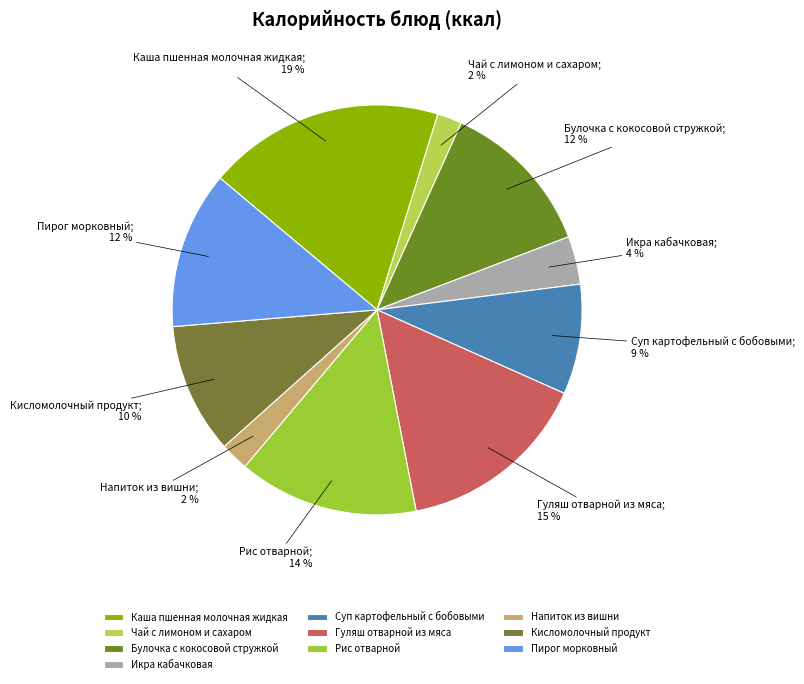

Do Булочка с кокосовой стружкой and Гуляш отварной из мяса together represent more than half of the pie?

No